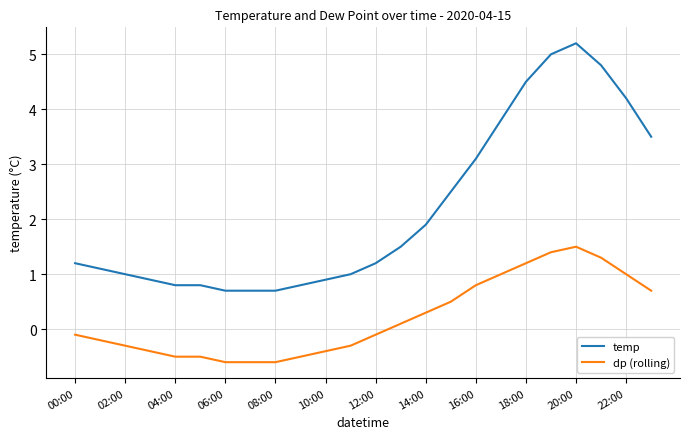

What is the highest value of the dp (rolling) series?

1.5